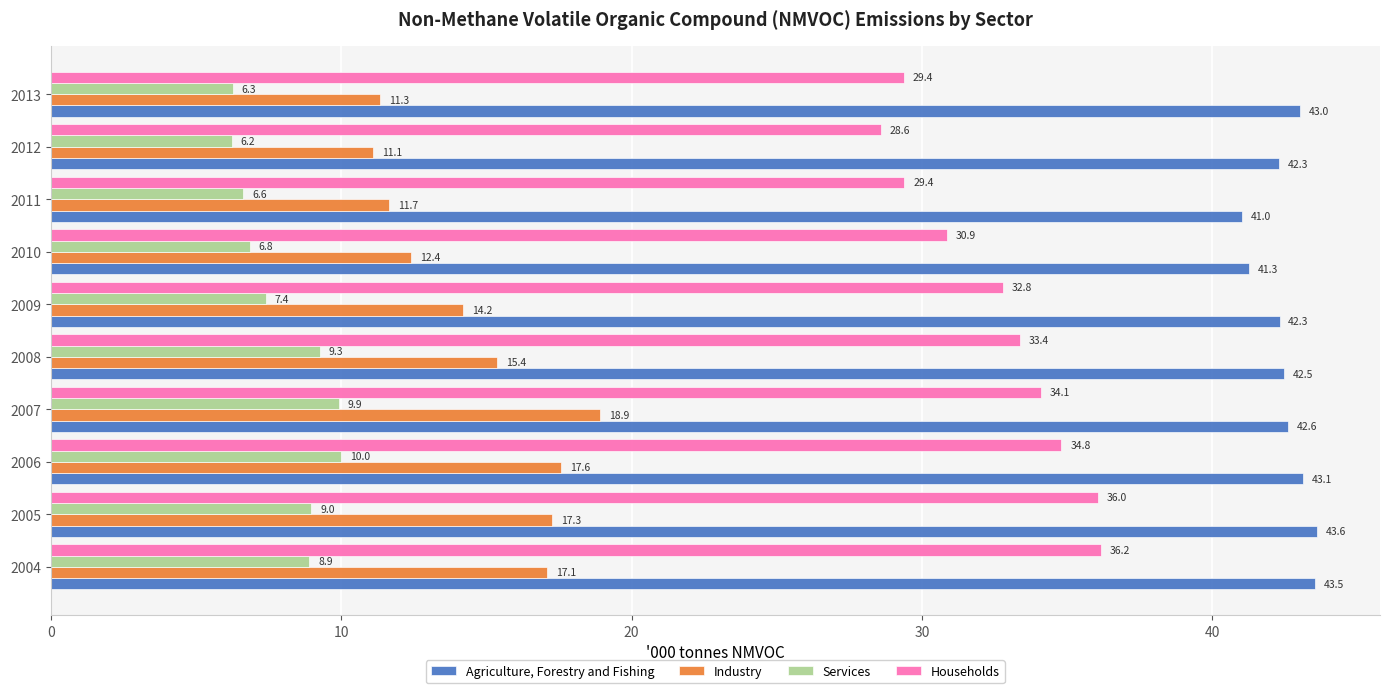

What is the minimum value shown in the chart?

6.2